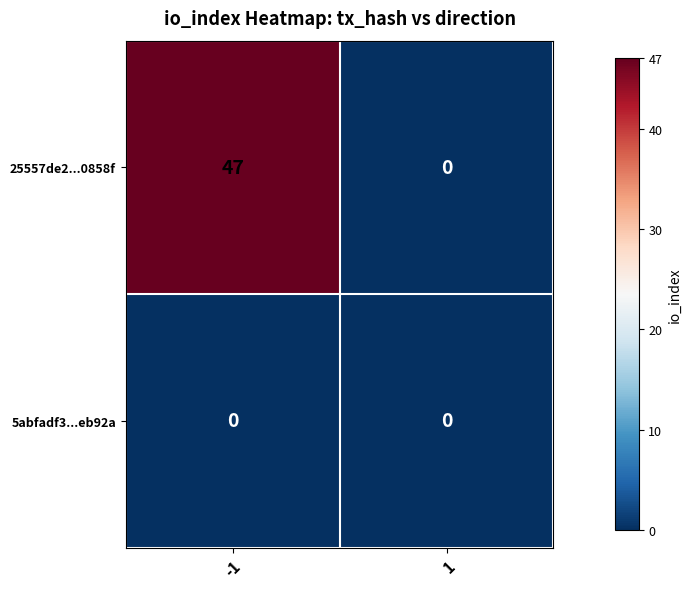

Read the 25557de2...0858f value at -1, to the nearest 5.

45